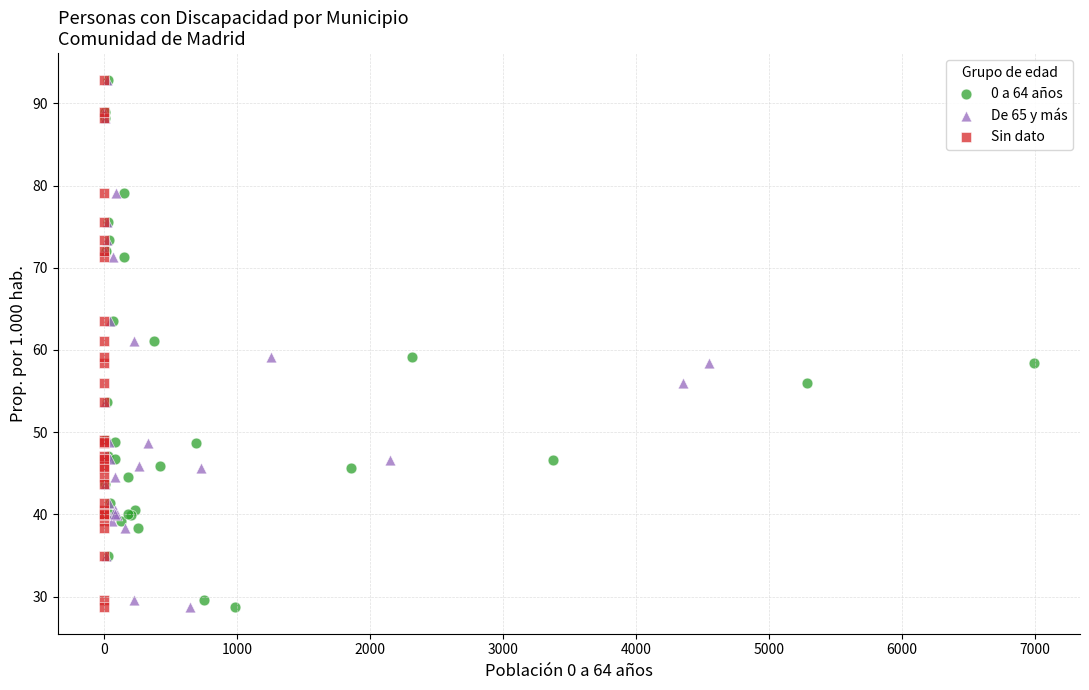

What are all the series names shown in the legend?

0 a 64 años, De 65 y más, Sin dato